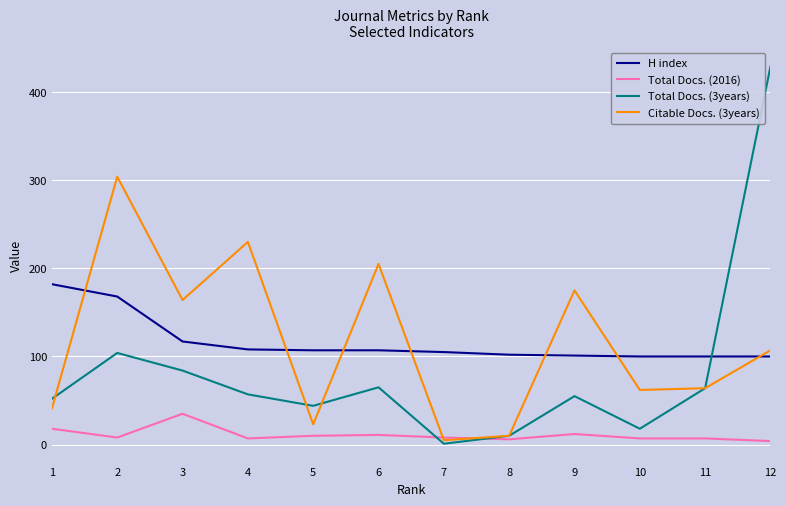

What is the difference between the second highest and minimum values in the Citable Docs. (3years) series?

225